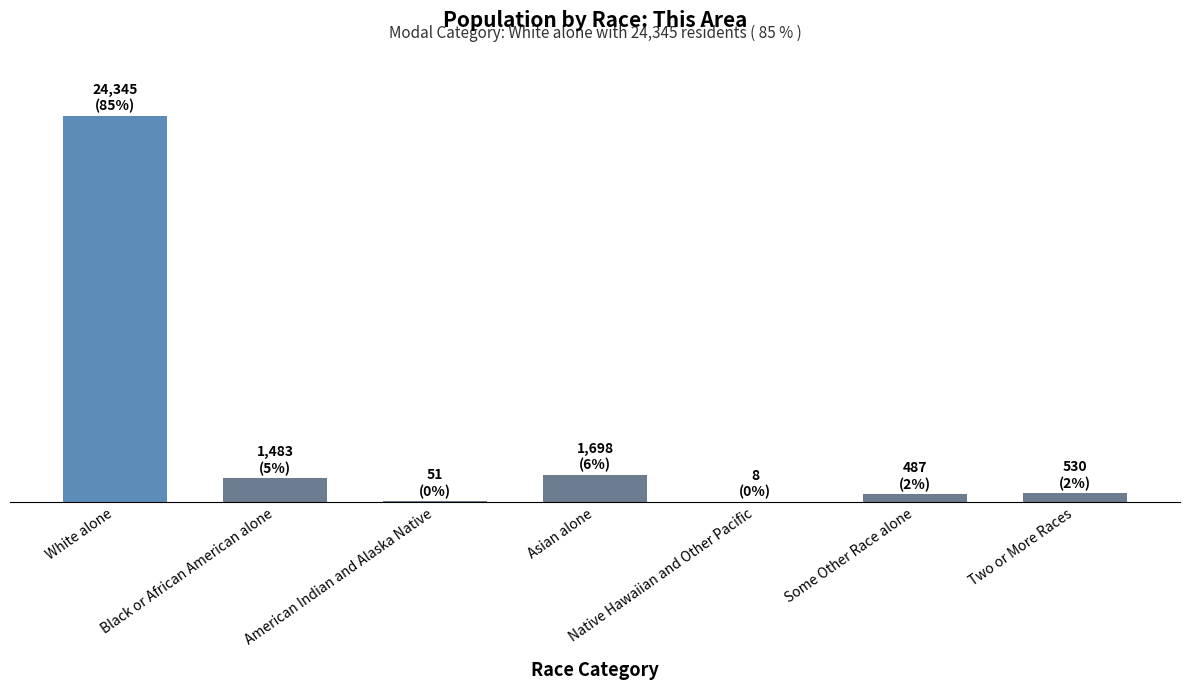

The chart shows a value of 530 at Two or More Races. True or false?

True